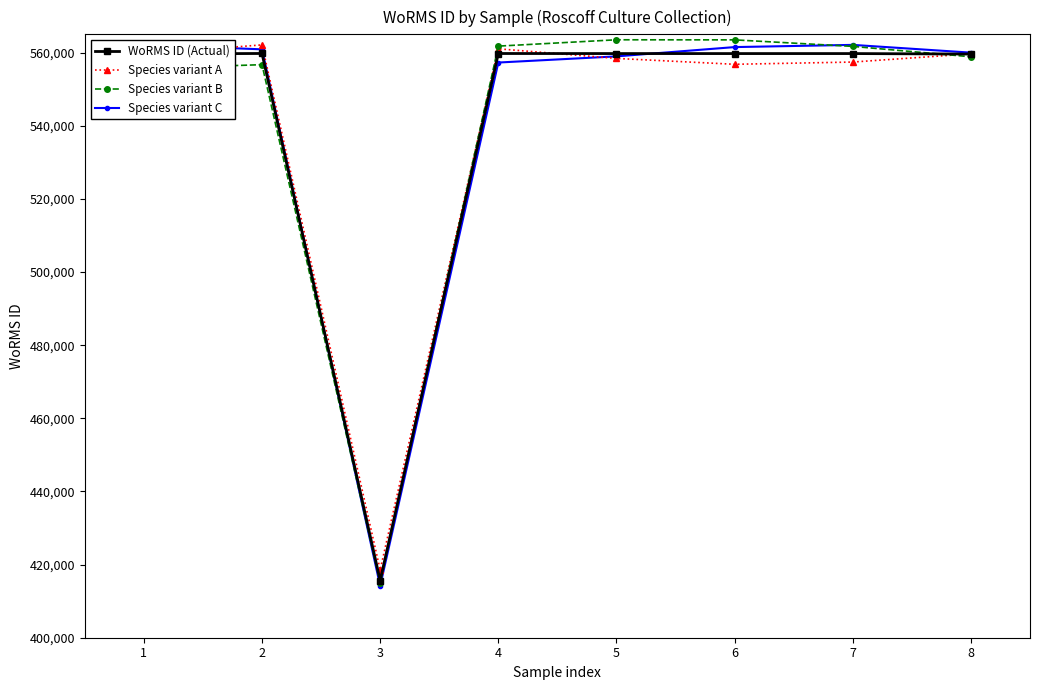

Rank the series by their maximum value, from lowest to highest.

WoRMS ID (Actual), Species variant A, Species variant C, Species variant B